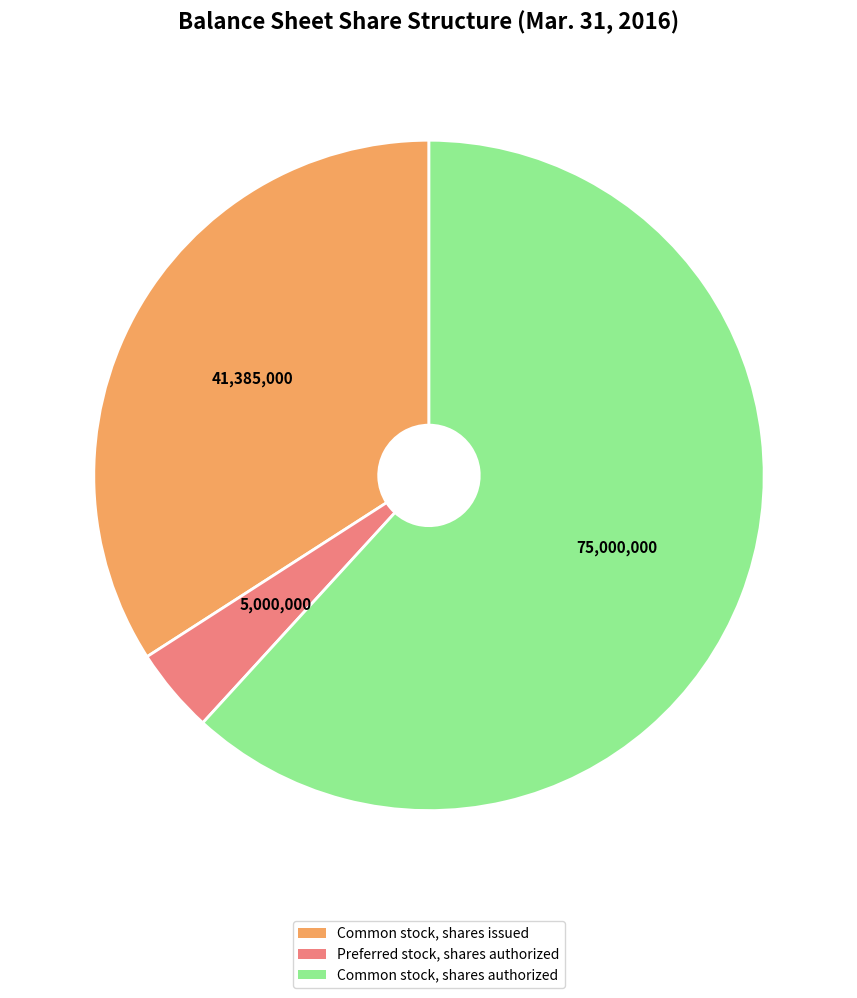

Which has a higher value, Preferred stock, shares authorized or Common stock, shares issued?

Common stock, shares issued